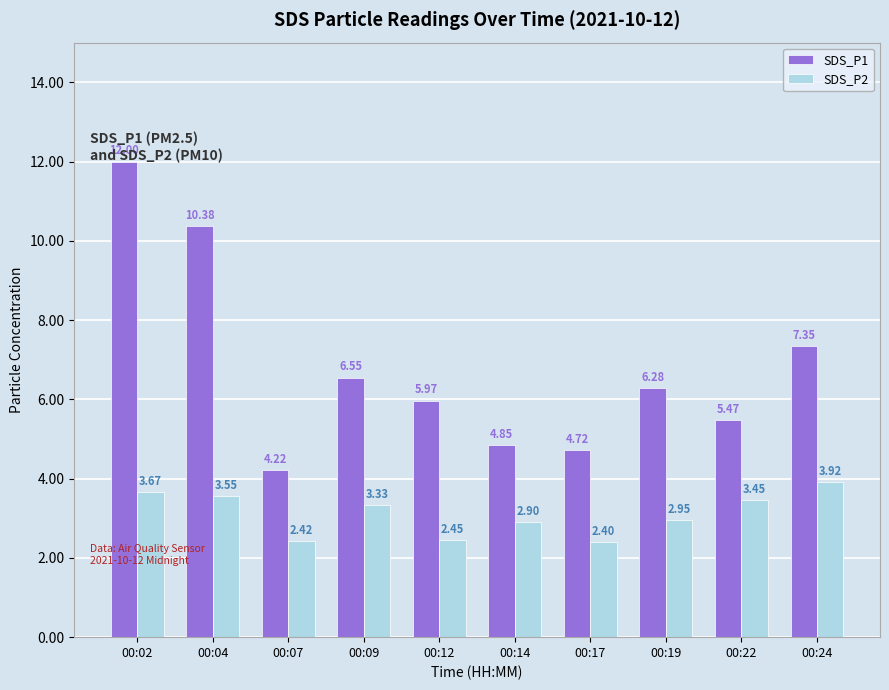

What is the total value across all series at 00:04?

13.9